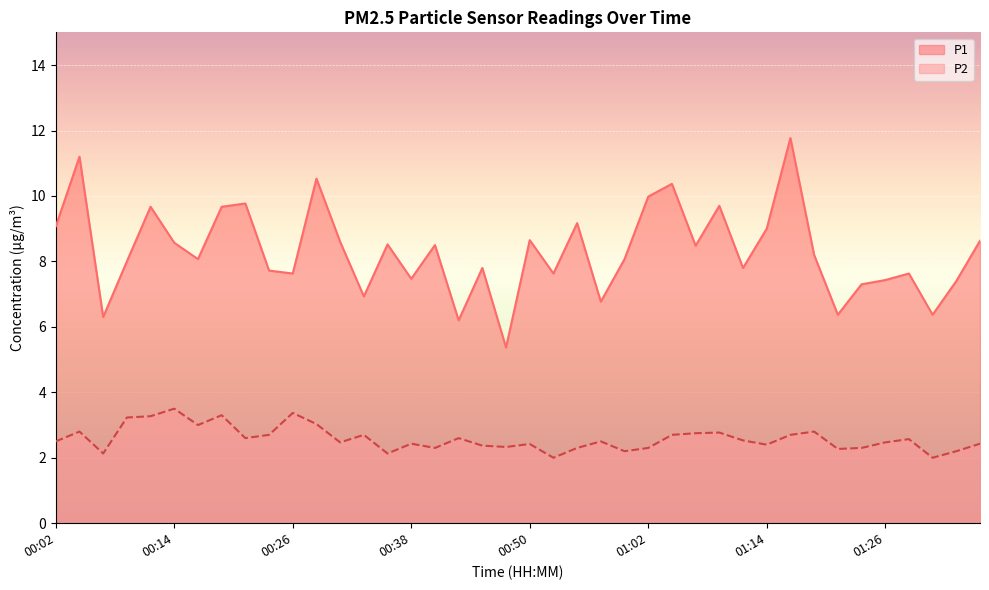

What is the sum of the P1 values at 00:09 and 00:40?

16.5